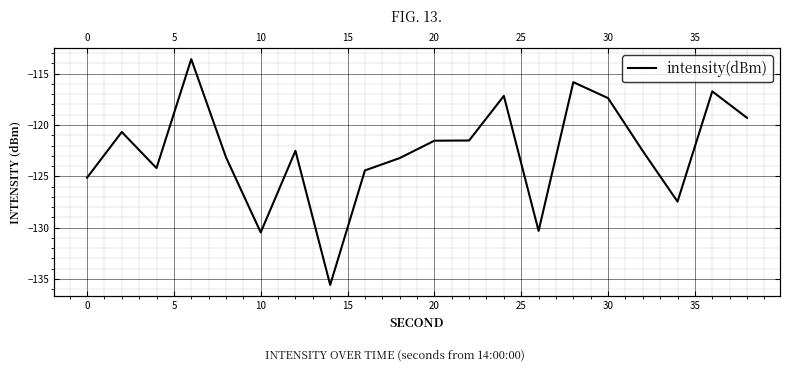

The value at 25 is -122.5. True or false?

True